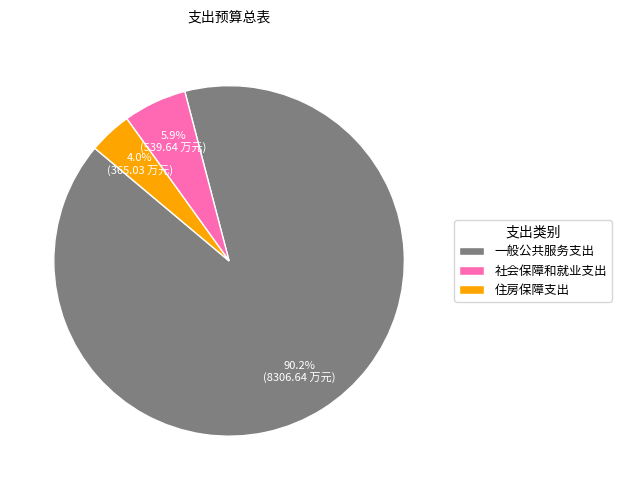

To the nearest percent, what is the difference between the largest and smallest slice percentages?

86%